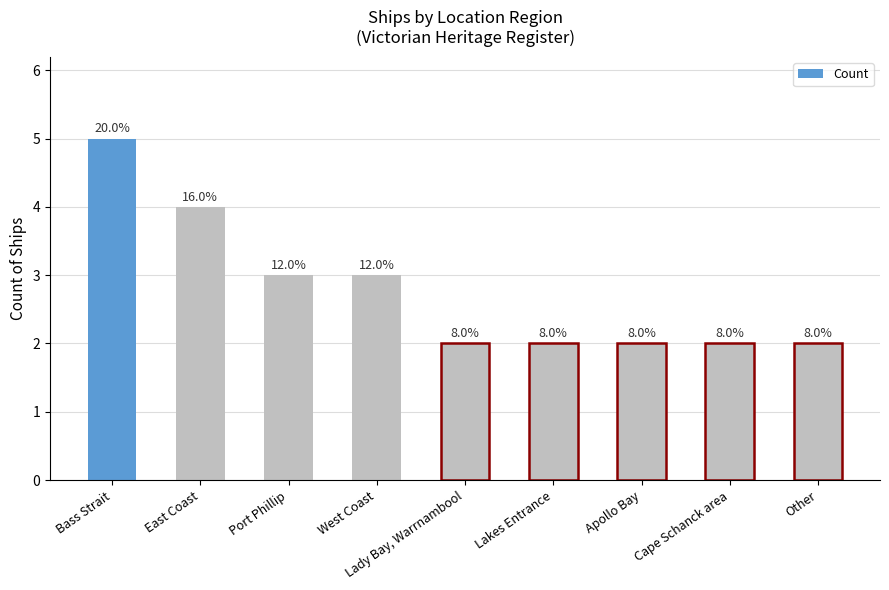

List the labels in order of value, smallest first.

Lady Bay, Warrnambool, Lakes Entrance, Apollo Bay, Cape Schanck area, Other, Port Phillip, West Coast, East Coast, Bass Strait